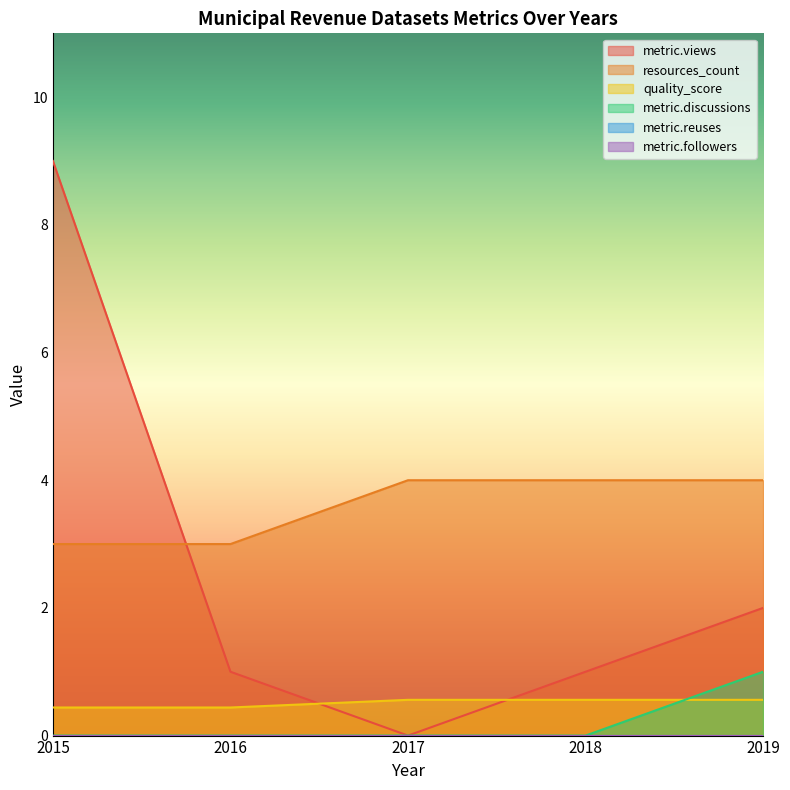

What is the minimum value for resources_count?

3.0